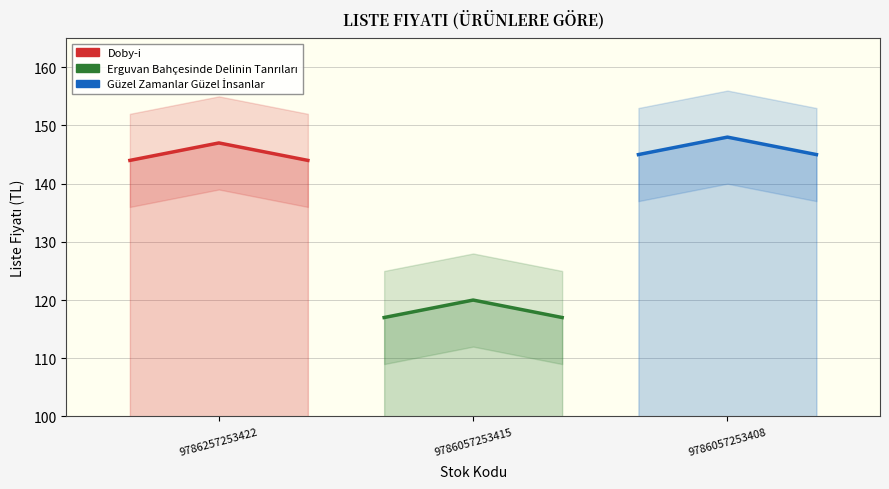

What is the sum of the Güzel Zamanlar Güzel İnsanlar values at 9786257253422 and 9786057253408?

290